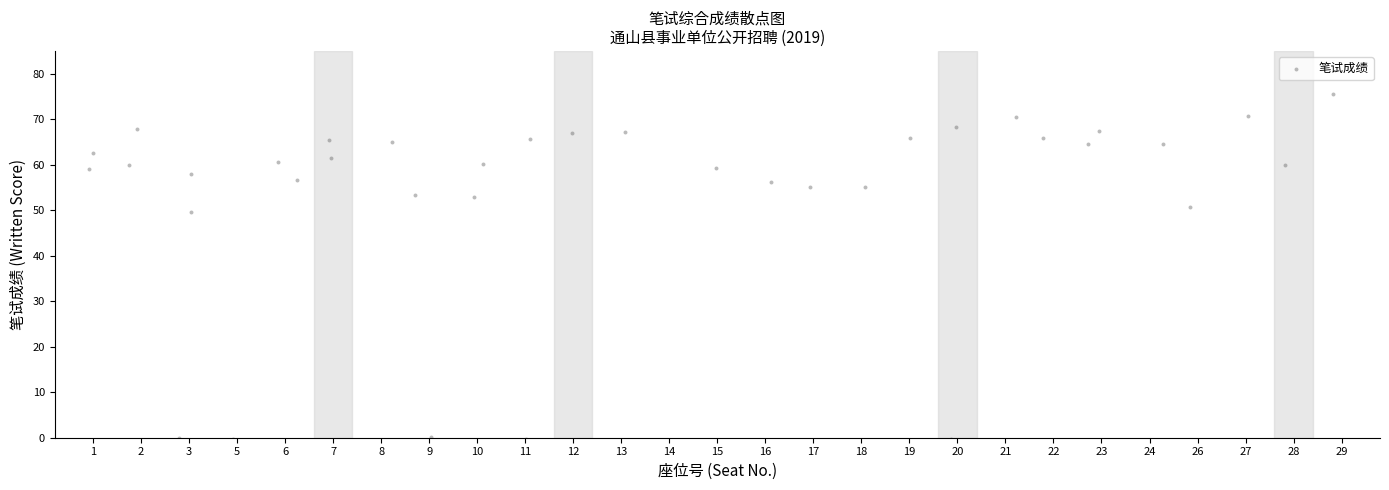

What is the range of X values (max minus min)?

25.9